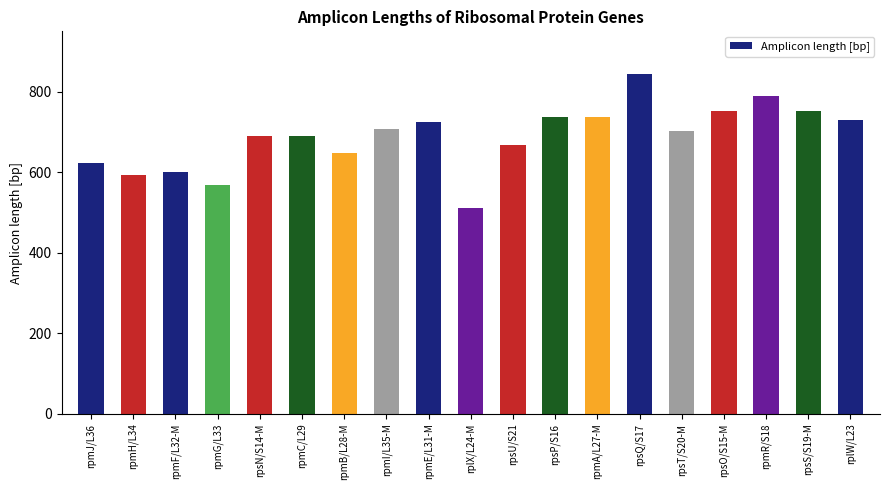

What is the value of the 19th bar from the left?

729